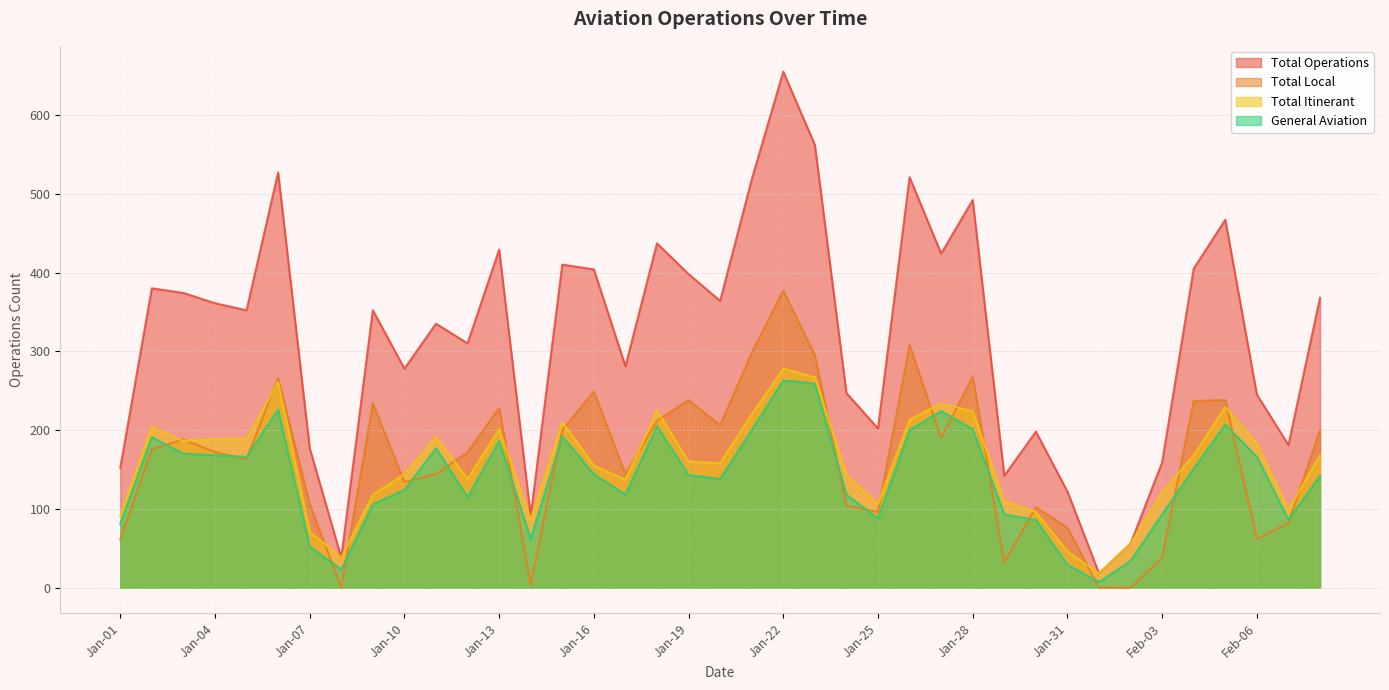

How many values in Total Local are above zero?

36